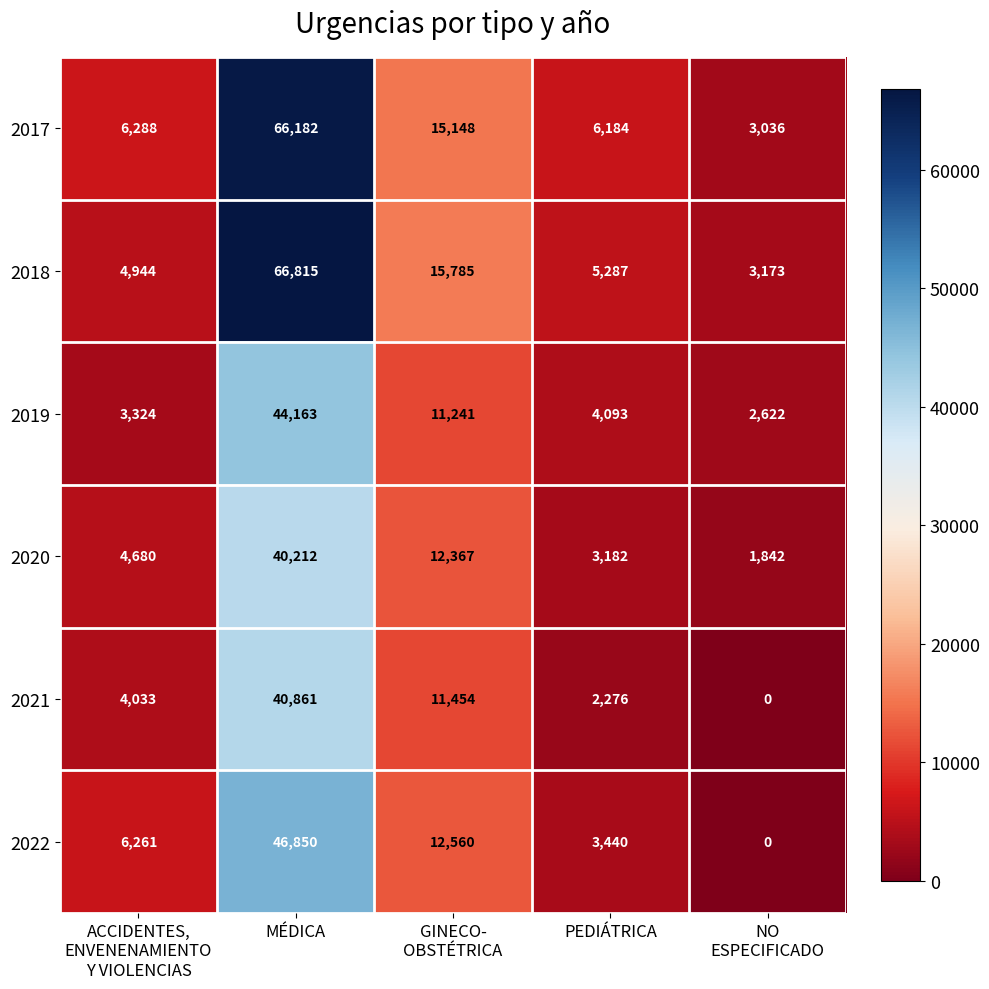

Reading right to left, what are all the values shown in this chart?

2017: 3036	6184	15148	66182	6288
2018: 3173	5287	15785	66815	4944
2019: 2622	4093	11241	44163	3324
2020: 1842	3182	12367	40212	4680
2021: 0	2276	11454	40861	4033
2022: 0	3440	12560	46850	6261